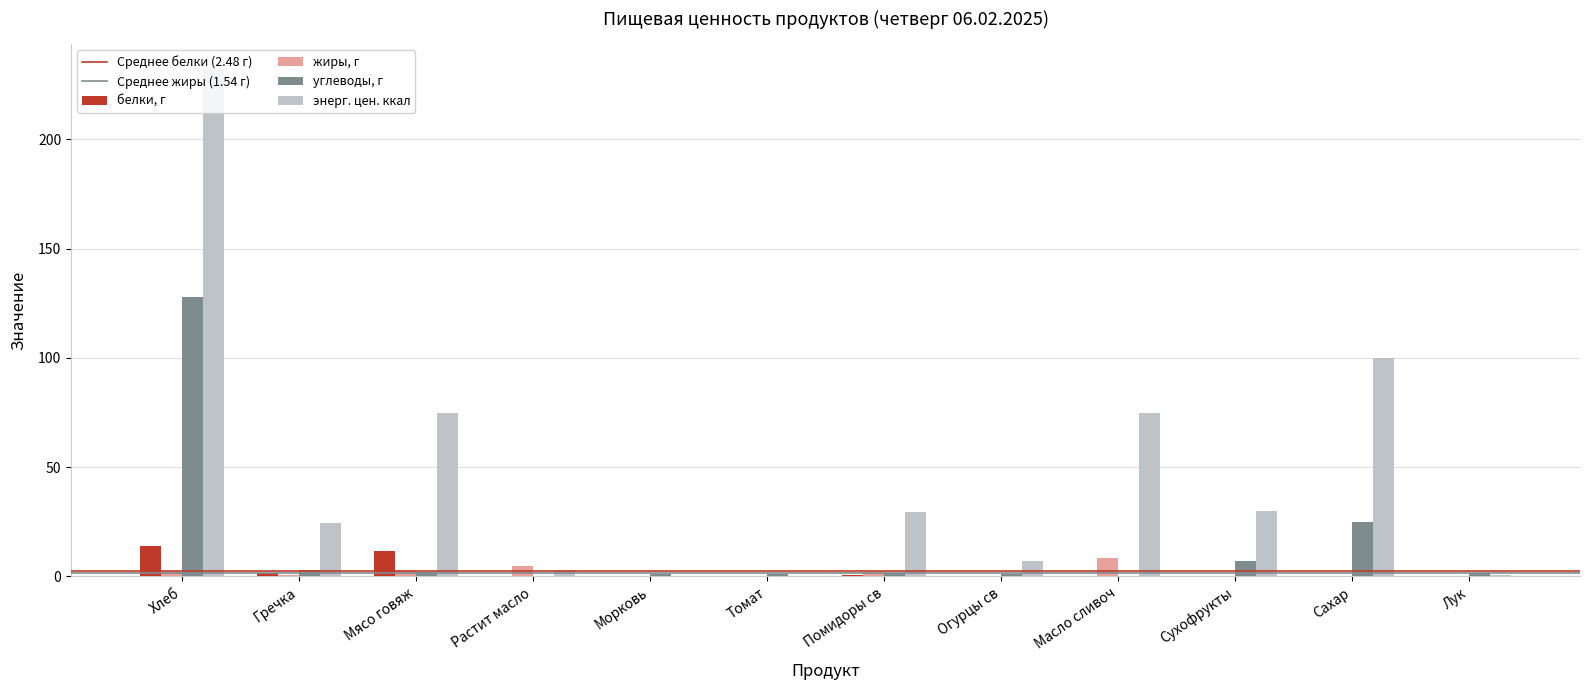

What is the sum of all белки, г values?

29.8